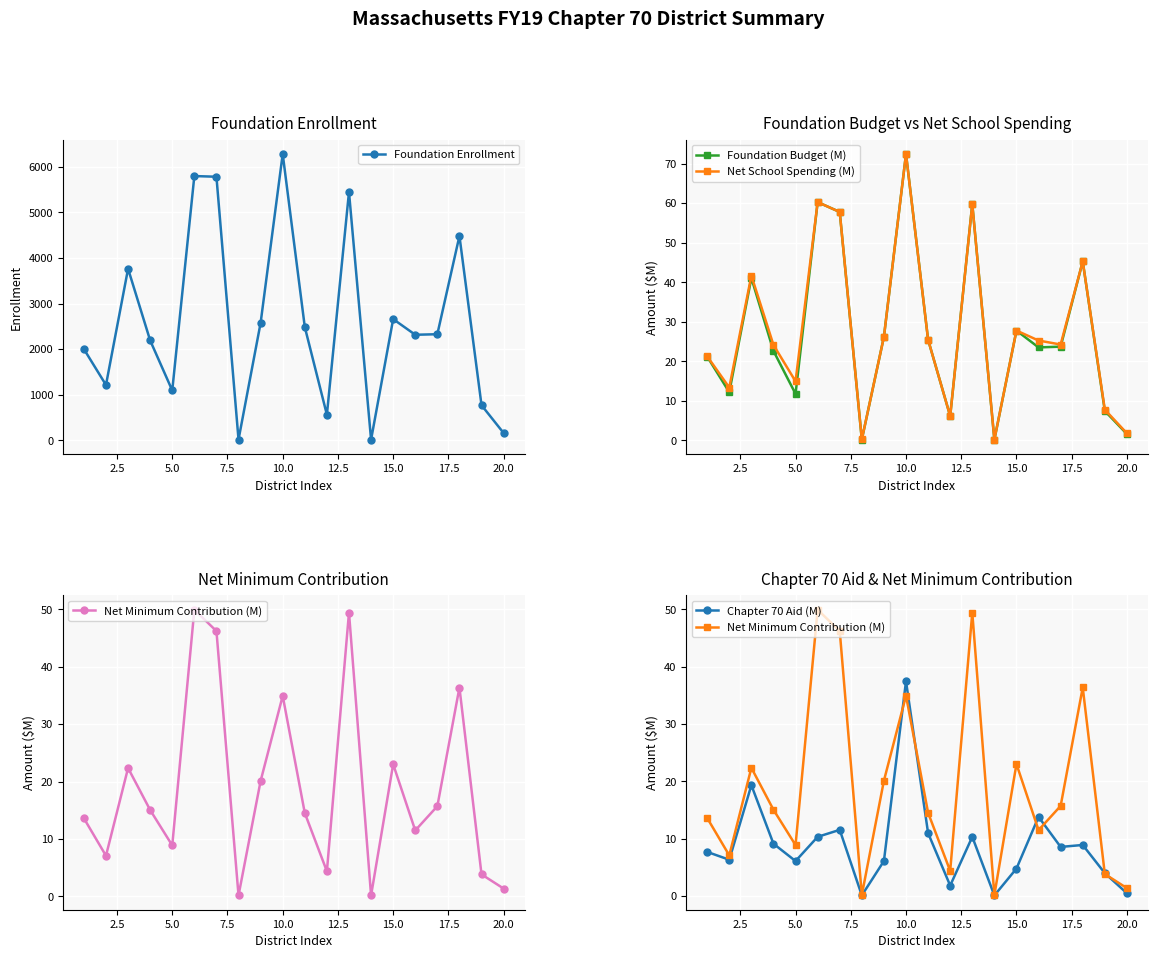

How many interior local peaks does the Foundation Enrollment series have?

6